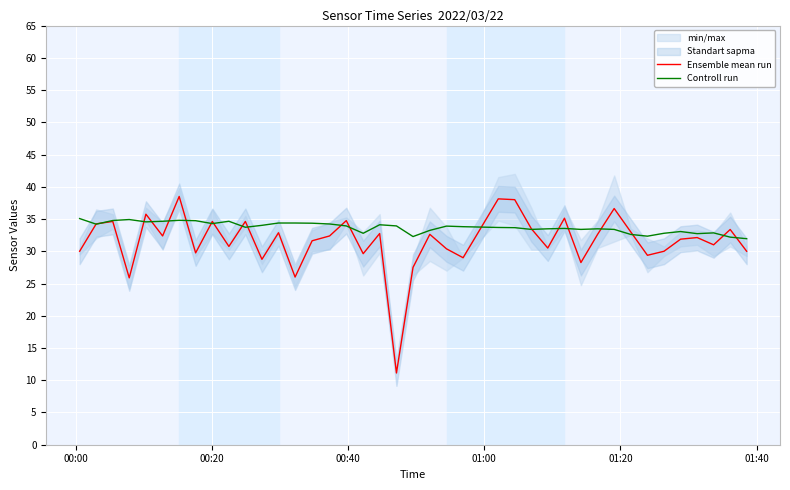

What is the minimum value for Controll run?

32.0